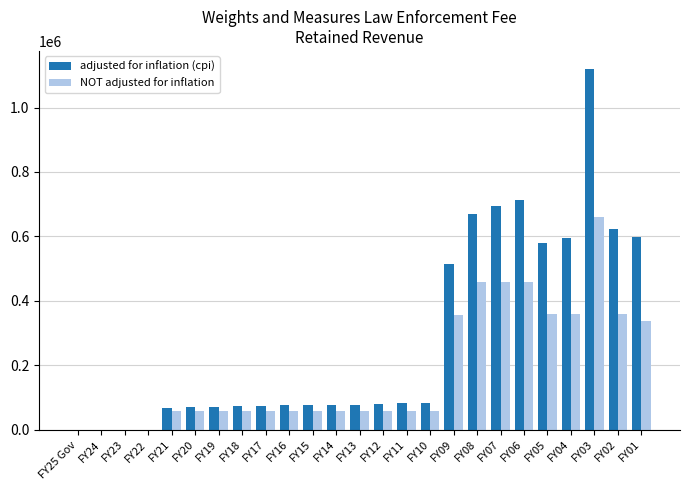

What is the highest value of the adjusted for inflation (cpi) series?

1119568